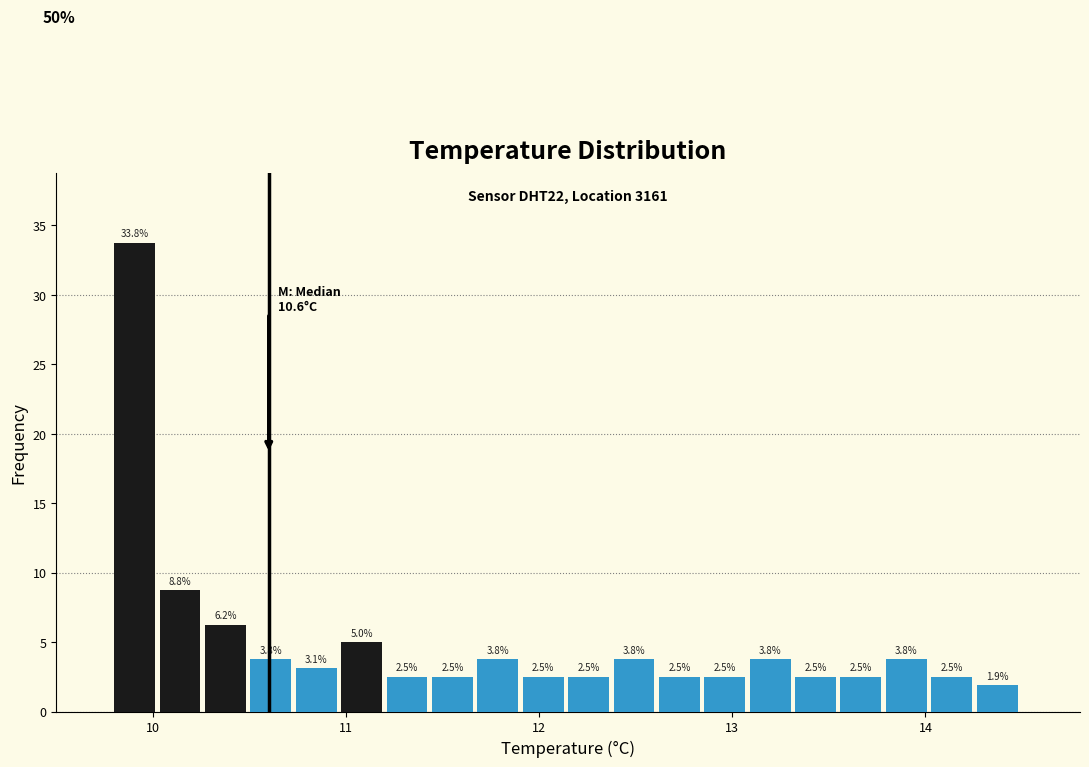

Around what value on the x-axis is the tallest bar? Give the approximate position of its centre, as read against the axis.

9.9